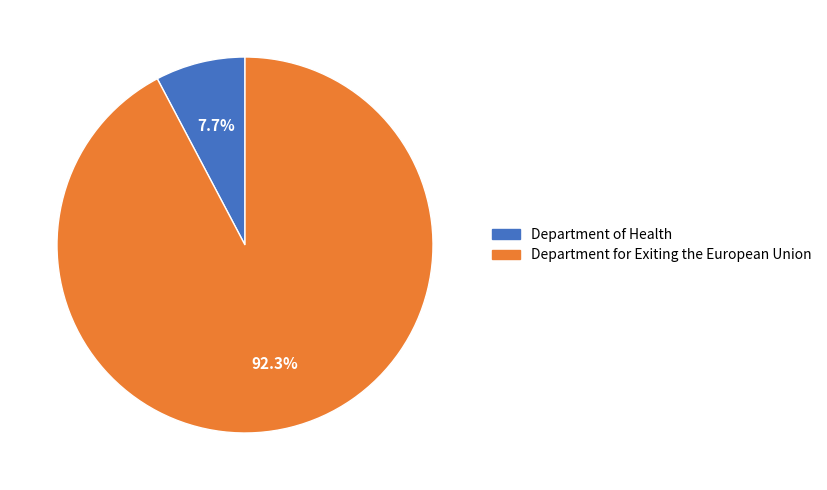

What percentage is NOT represented by Department of Health?

92.3%